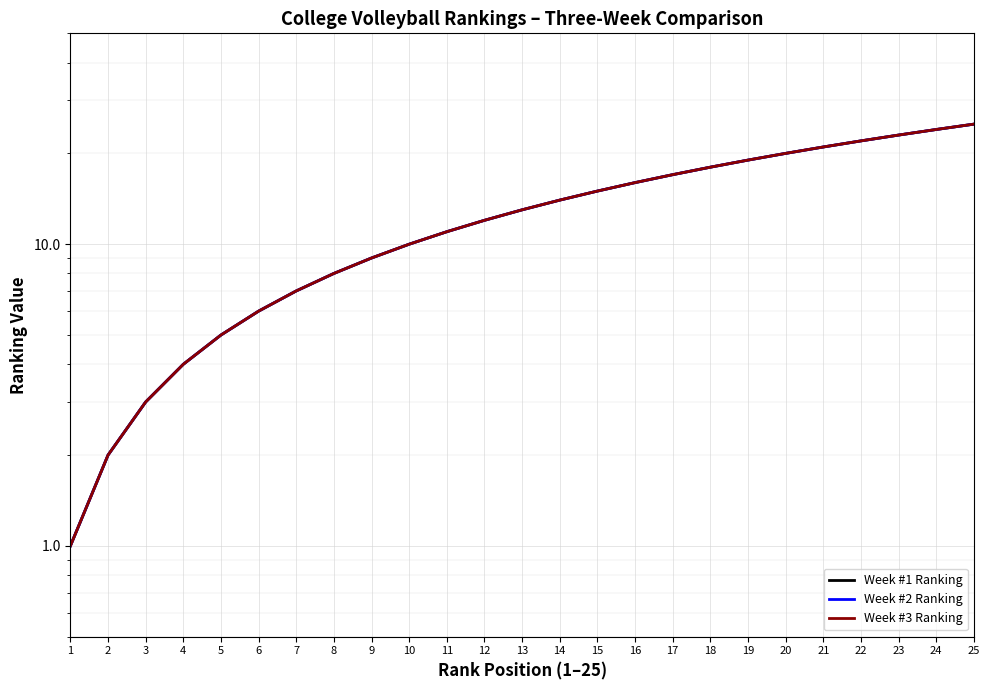

Reading left to right, transcribe all the data shown in this chart.

Week #1 Ranking: 1=1	2=2	3=3	4=4	5=5	6=6	7=7	8=8	9=9	10=10	11=11	12=12	13=13	14=14	15=15	16=16	17=17	18=18	19=19	20=20	21=21	22=22	23=23	24=24	25=25
Week #2 Ranking: 1=1	2=2	3=3	4=4	5=5	6=6	7=7	8=8	9=9	10=10	11=11	12=12	13=13	14=14	15=15	16=16	17=17	18=18	19=19	20=20	21=21	22=22	23=23	24=24	25=25
Week #3 Ranking: 1=1	2=2	3=3	4=4	5=5	6=6	7=7	8=8	9=9	10=10	11=11	12=12	13=13	14=14	15=15	16=16	17=17	18=18	19=19	20=20	21=21	22=22	23=23	24=24	25=25